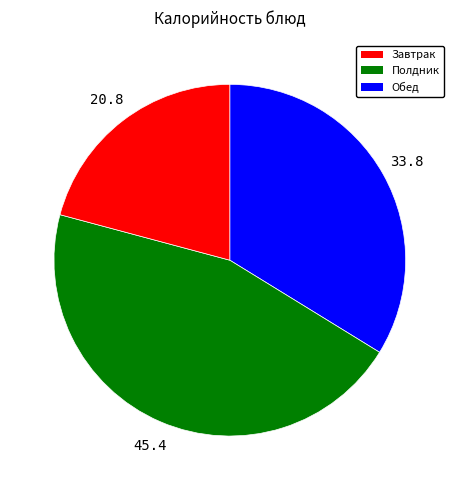

Is there any slice that represents more than half of the pie?

No